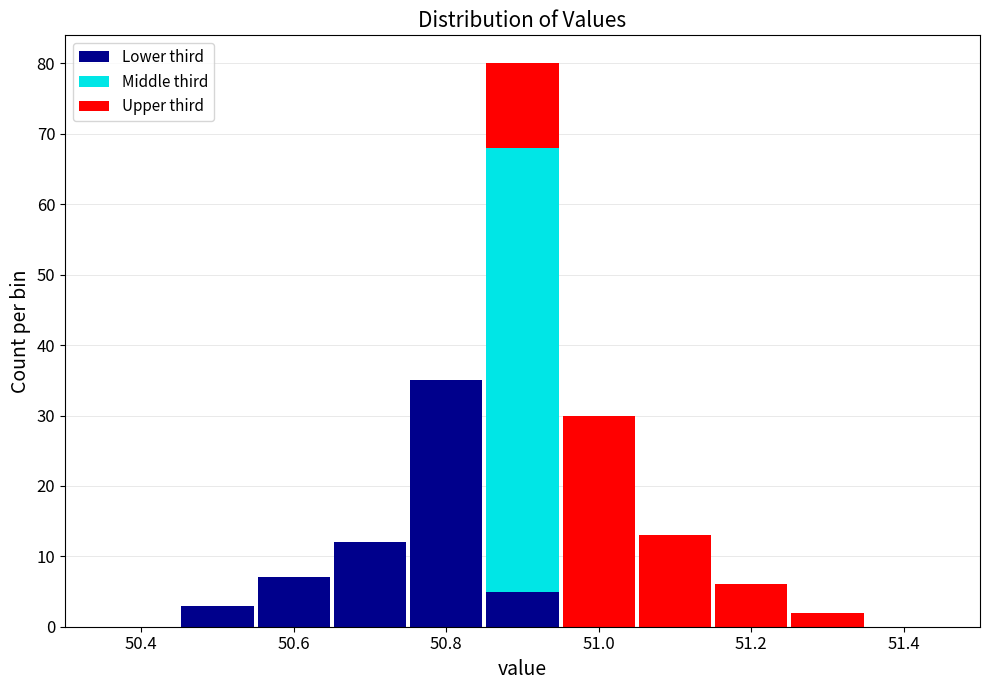

What is the total height of the stacked bar covering 51.15 to 51.25 on the x-axis? Neither the bar edges nor the heights are printed on the chart, so give them approximately, as read against the axes.

6